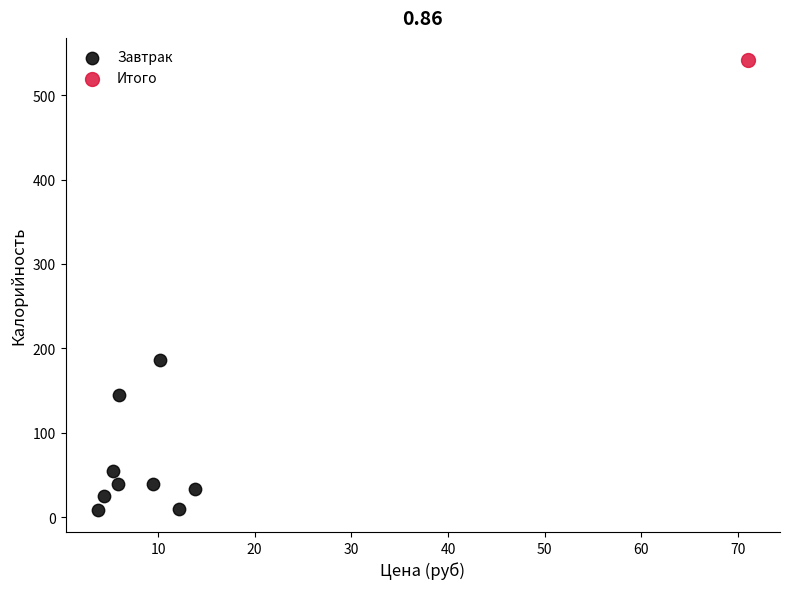

What are all the series names shown in the legend?

Завтрак, Итого